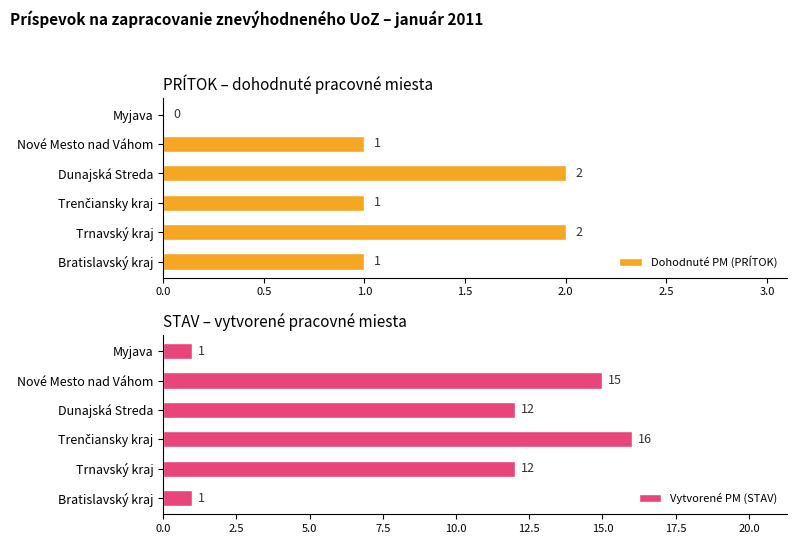

Rank the series by their maximum value, from lowest to highest.

Dohodnuté PM (PRÍTOK), Vytvorené PM (STAV)